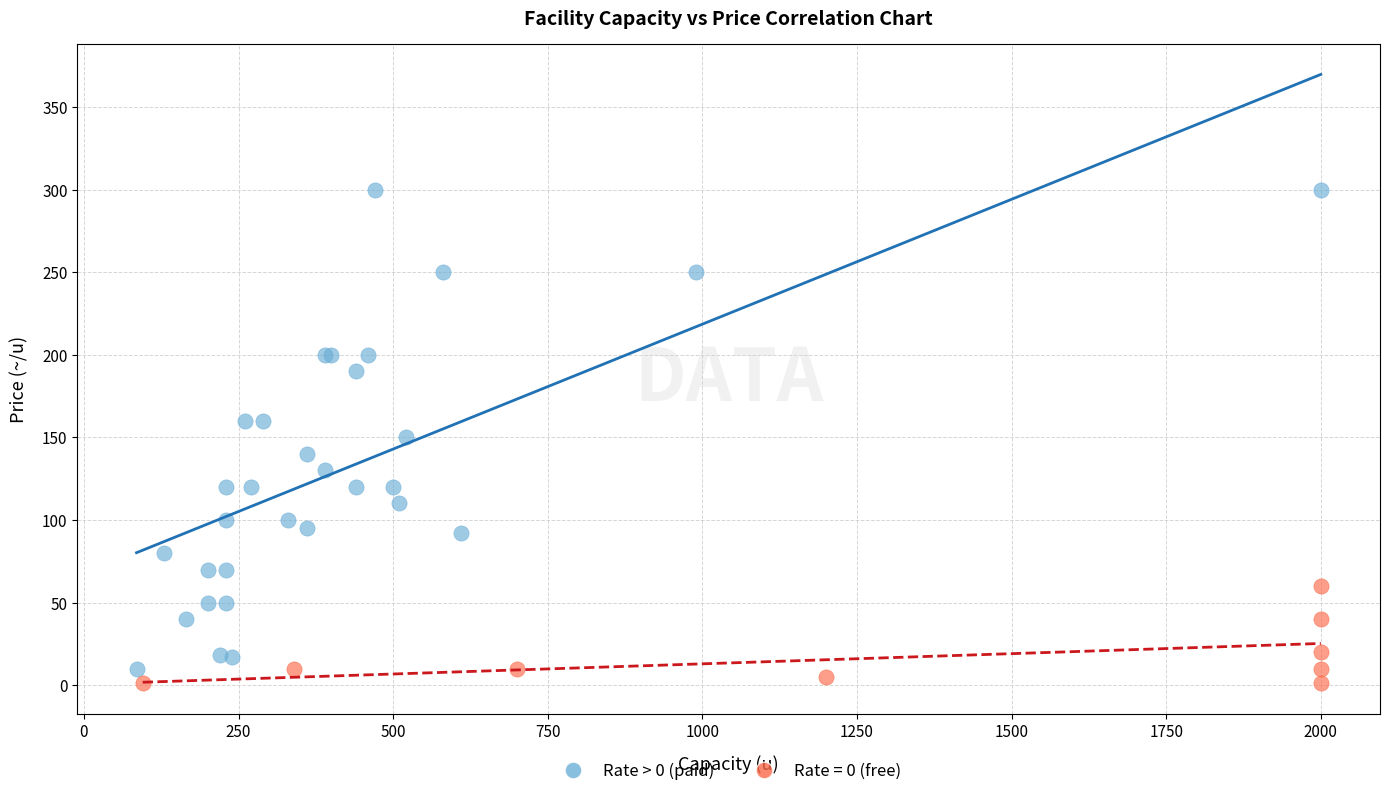

Which series has the widest spread of Y values?

Rate > 0 (paid)